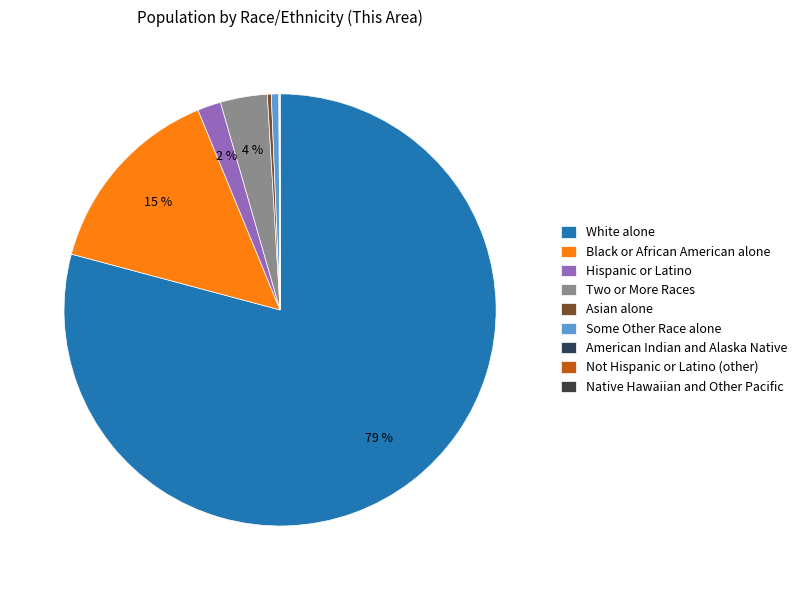

Which slice is the smallest?

Not Hispanic or Latino (other)